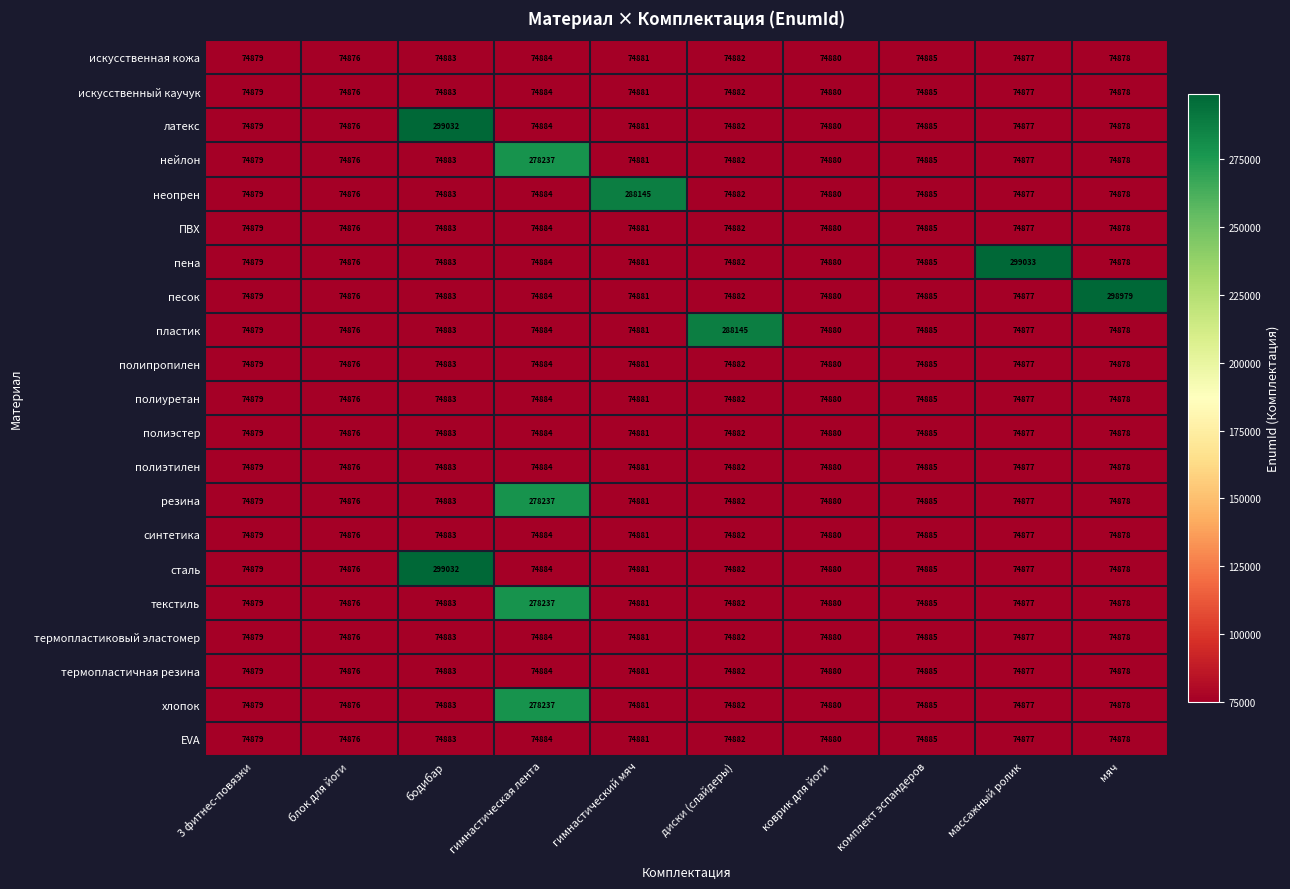

What is the total value across all series at коврик для йоги?

1572480